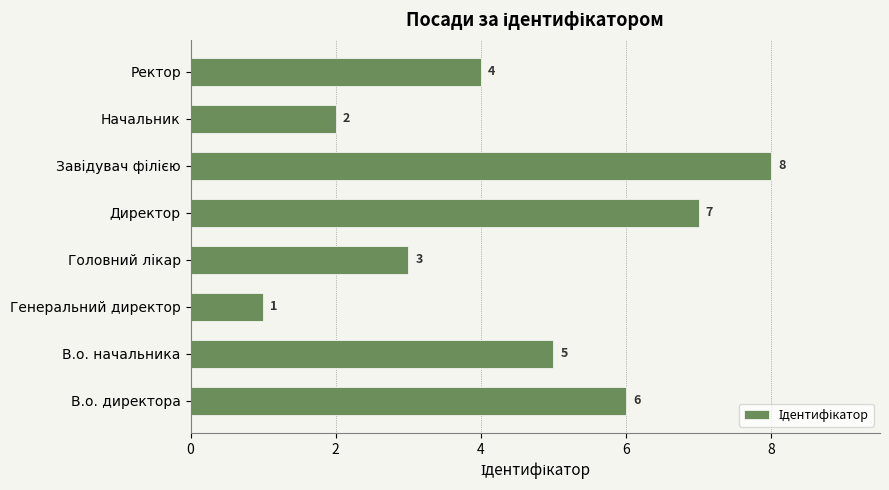

What is the sum of all values?

36